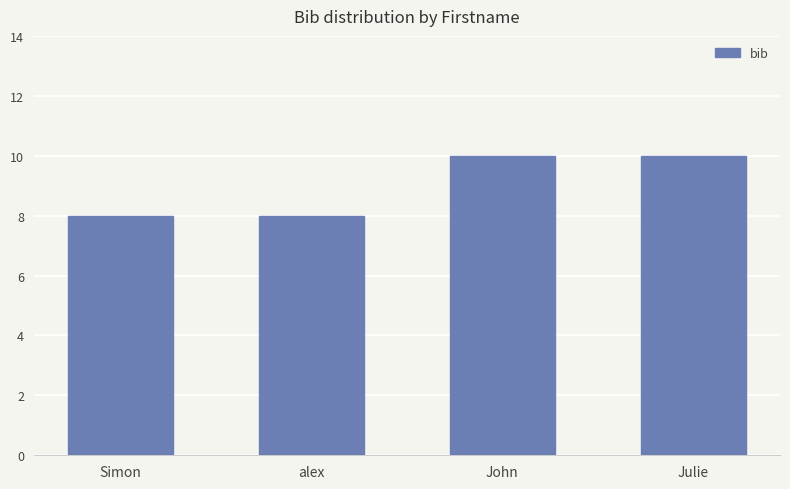

What is the minimum value shown in the chart?

8